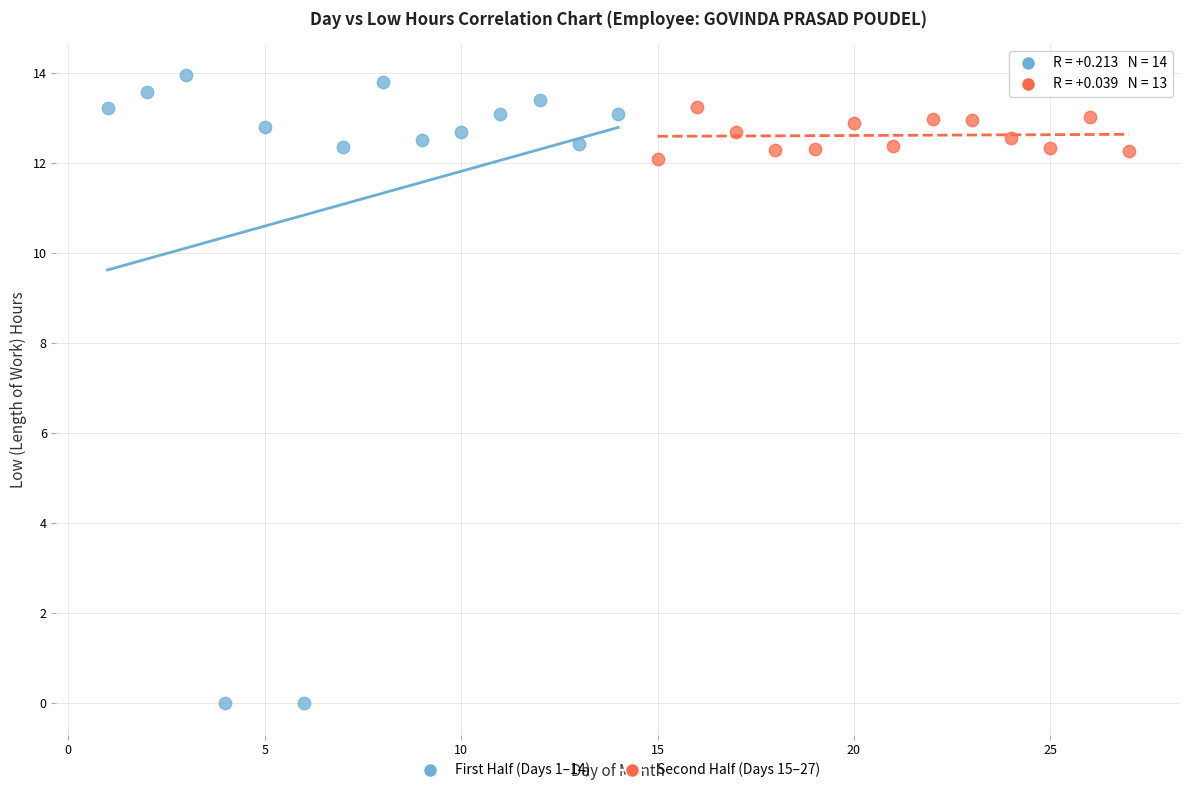

Which series has the widest spread of Y values?

First Half (Days 1–14)